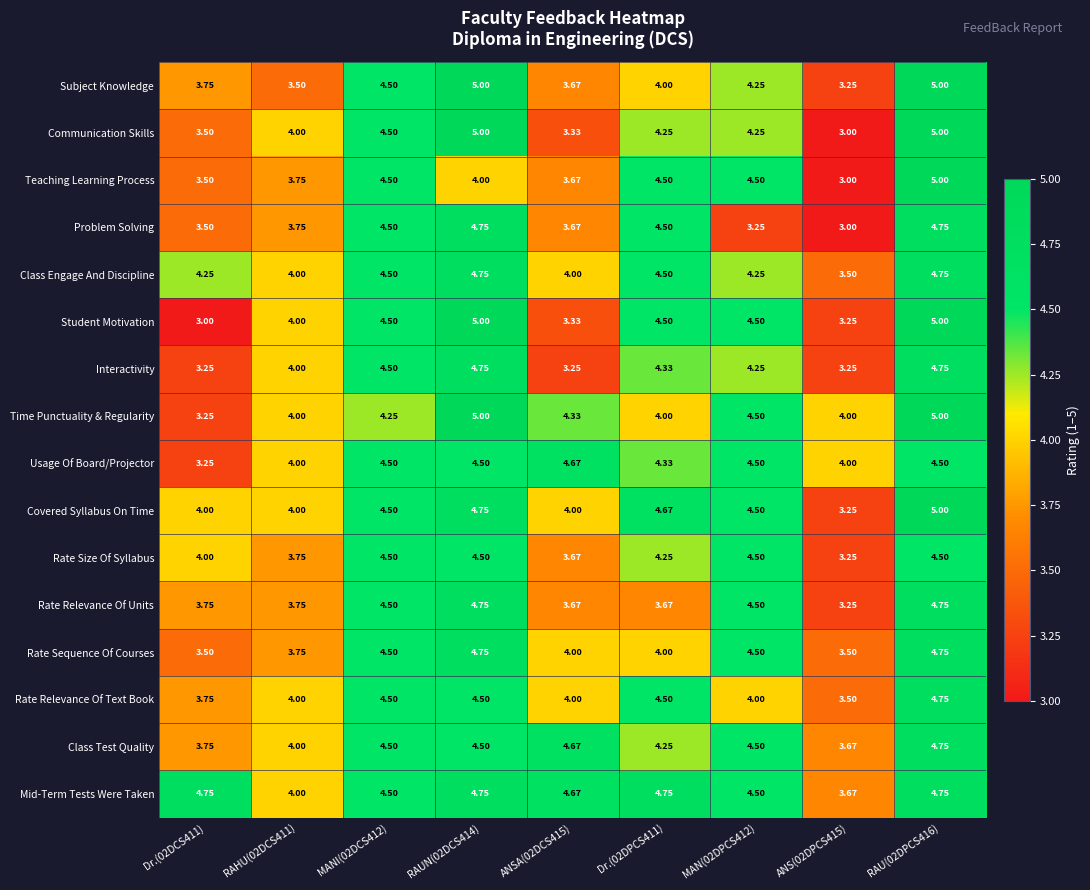

Which series changed the most between RAHU(02DCS411) and ANSA(02DCS415)?

Interactivity